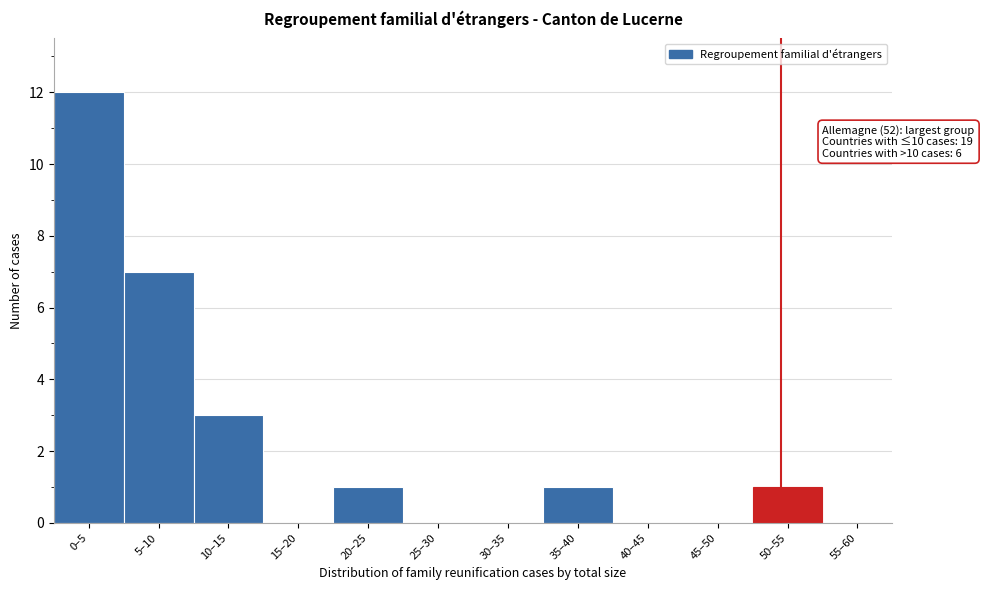

Reading left to right, transcribe all the data shown in this chart.

0–5=12	5–10=7	10–15=3	15–20=0	20–25=1	25–30=0	30–35=0	35–40=1	40–45=0	45–50=0	50–55=1	55–60=0